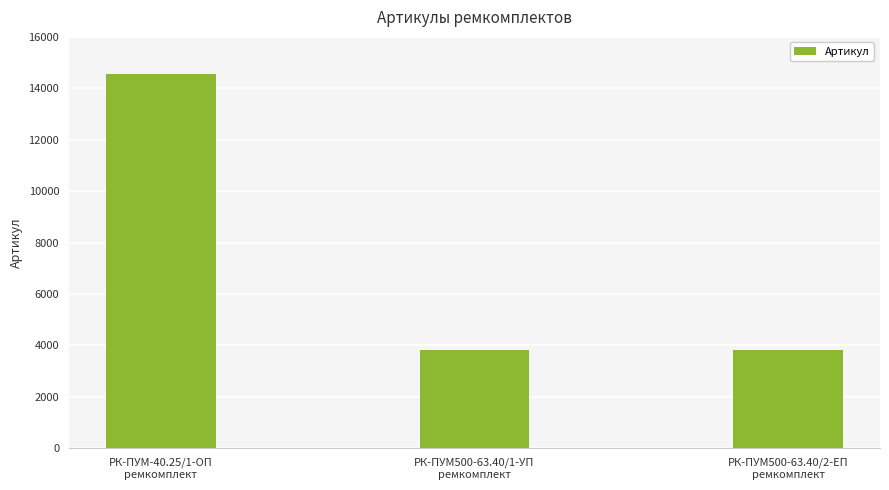

How many data points does each series have?

3